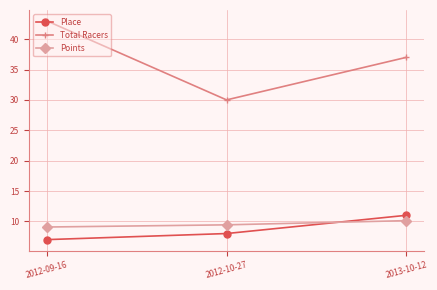

What is the average value of the Total Racers series?

36.7